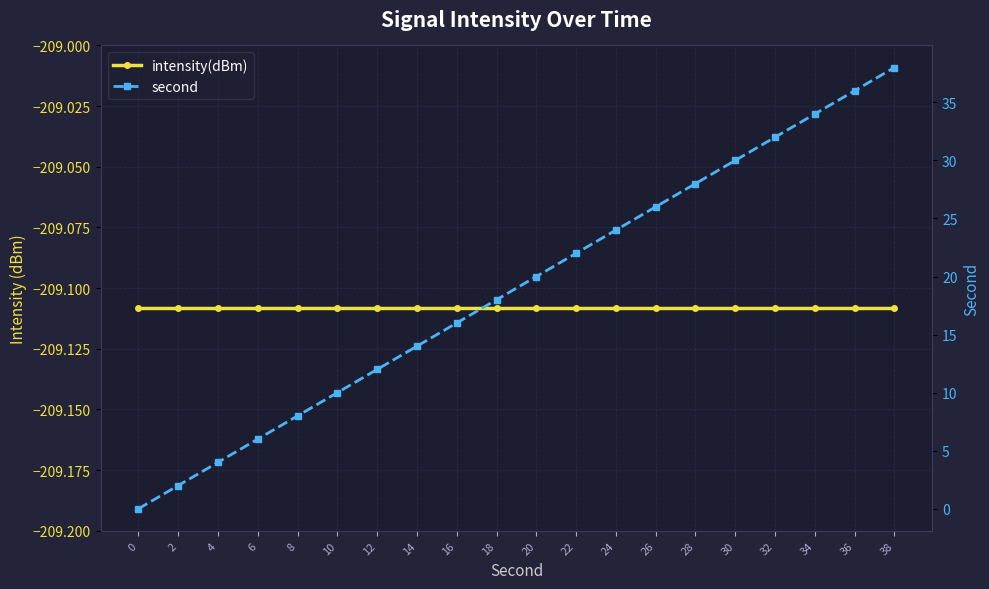

Rank the series by their average value, from lowest to highest.

intensity(dBm), second